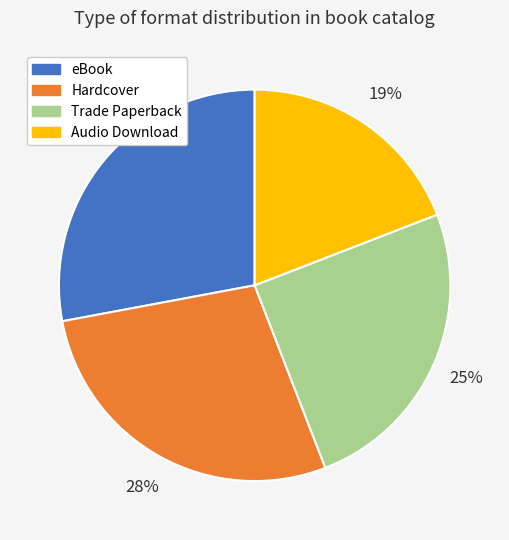

How many slices are in this pie chart?

4